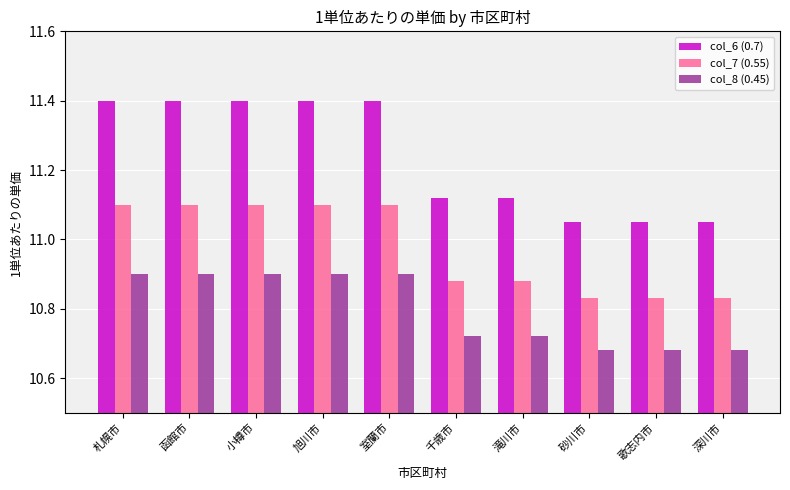

Is the value of col_7 (0.55) at 室蘭市 greater than the value of col_8 (0.45) at 室蘭市?

Yes